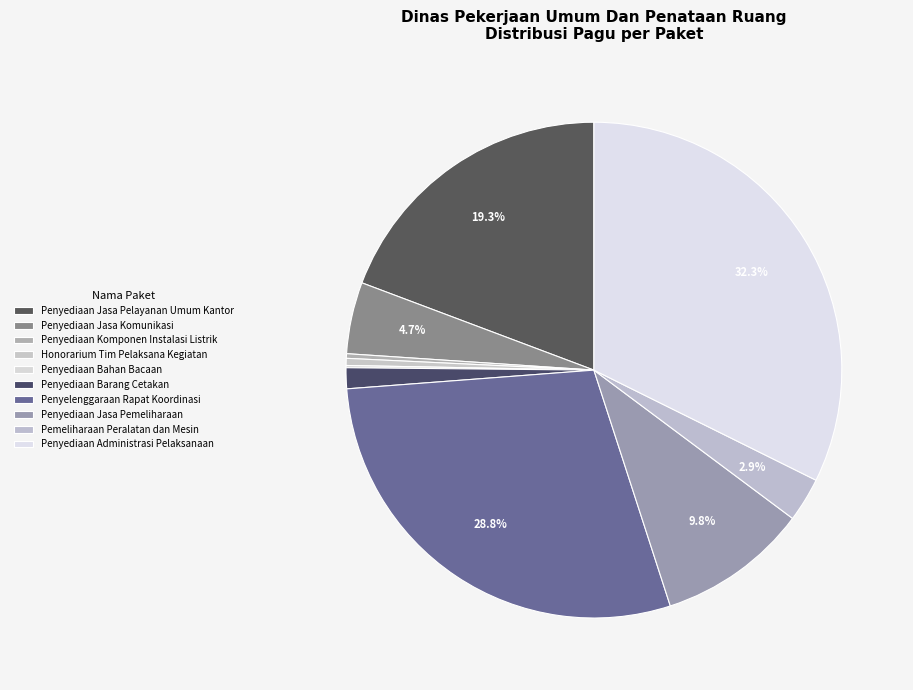

Does Penyediaan Bahan Bacaan account for over 50% of the chart?

No